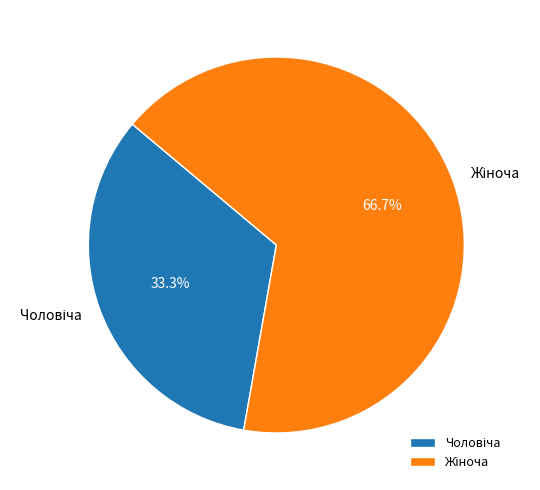

Is there a majority slice in this chart?

Yes